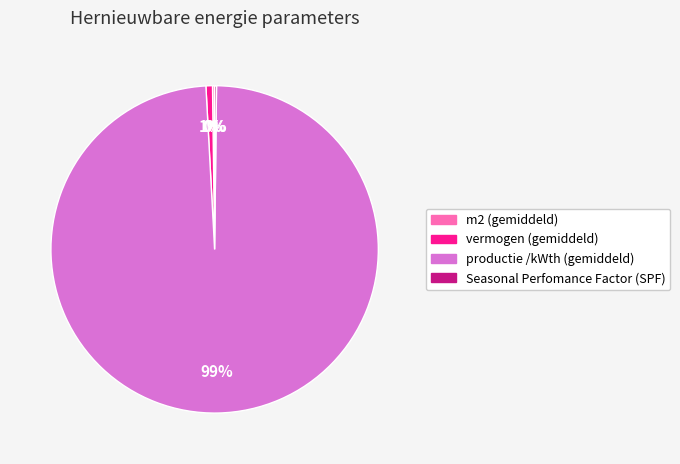

To the nearest percent, what is the average slice percentage?

25%